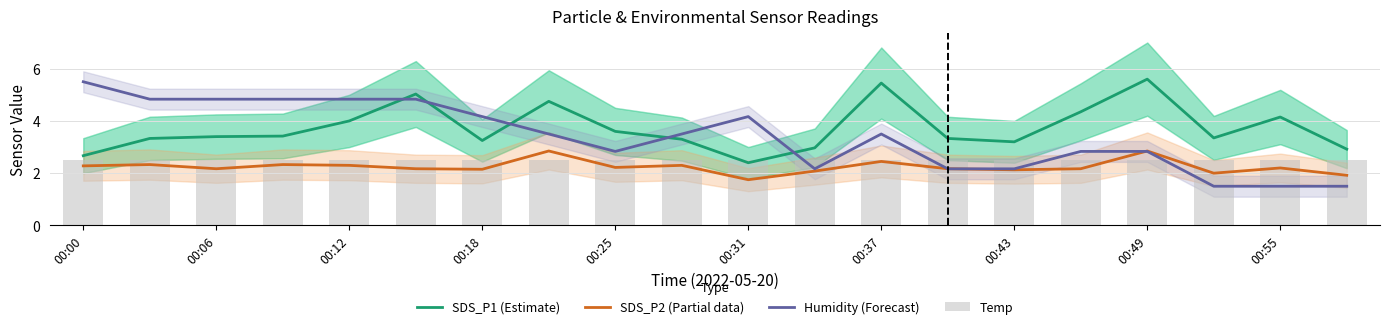

Which series has the largest total across all categories?

SDS_P1 (Estimate)